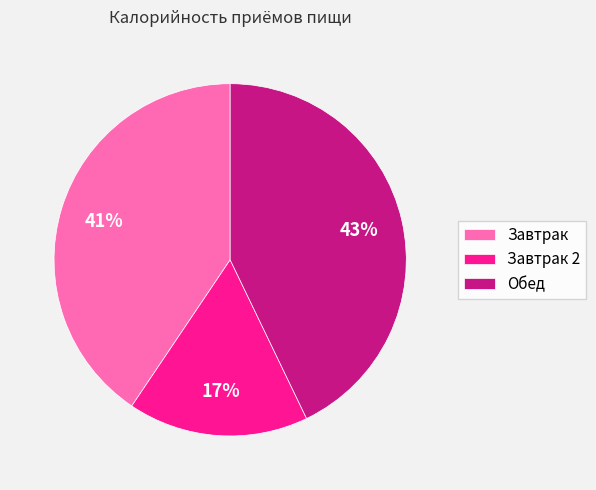

Which has a higher value, Обед or Завтрак 2?

Обед